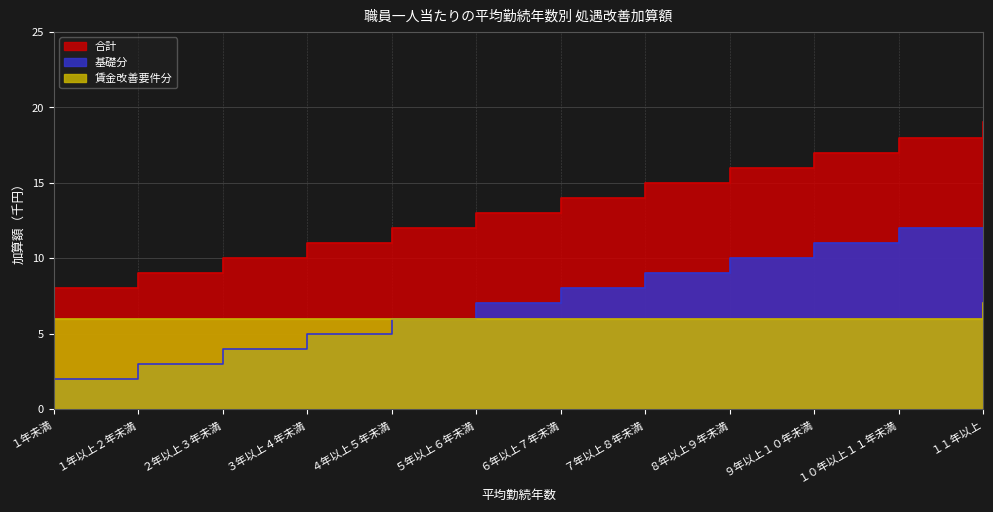

What is the difference between the 合計 values at ７年以上８年未満 and １１年以上?

4